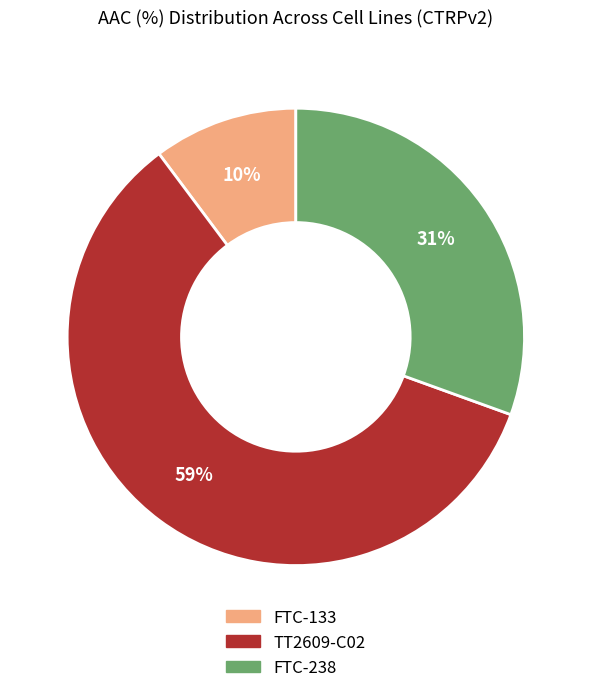

To the nearest percent, what is the combined percentage of TT2609-C02 and FTC-238?

90%